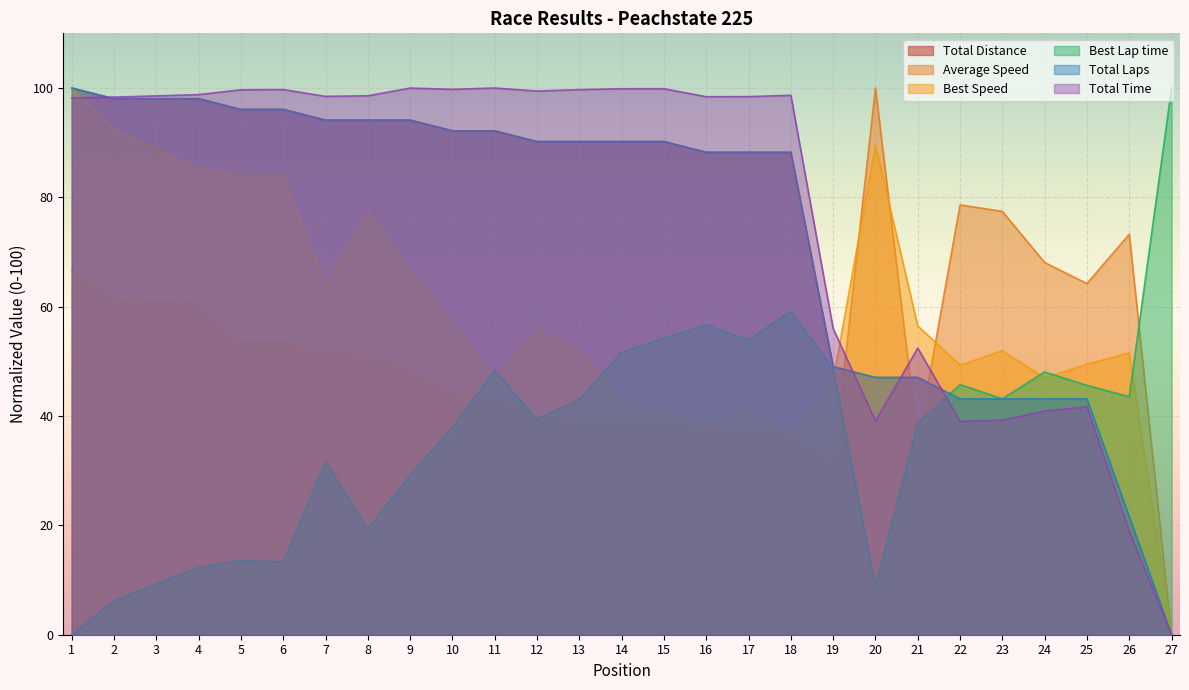

True or false: Total Laps and Average Speed intersect in this chart.

True